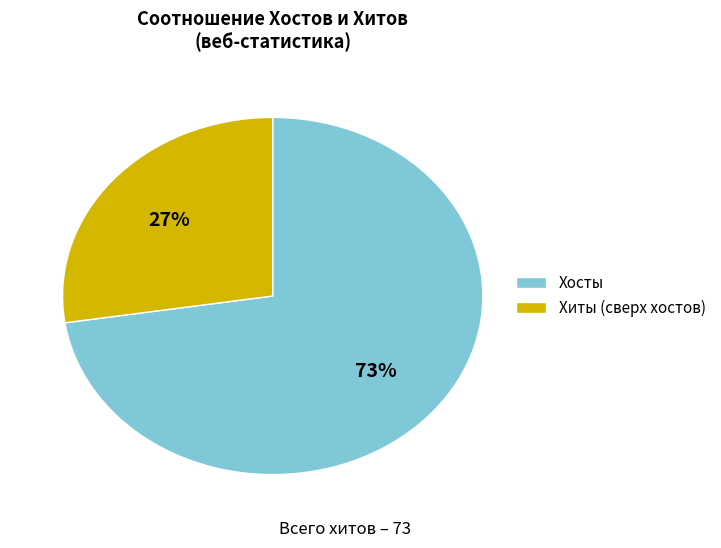

Rank the categories by value from lowest to highest.

Хиты (сверх хостов), Хосты